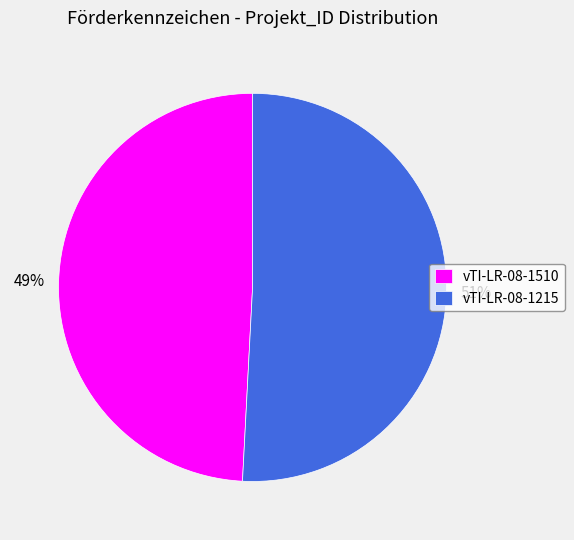

Do vTI-LR-08-1510 and vTI-LR-08-1215 together represent more than half of the pie?

Yes